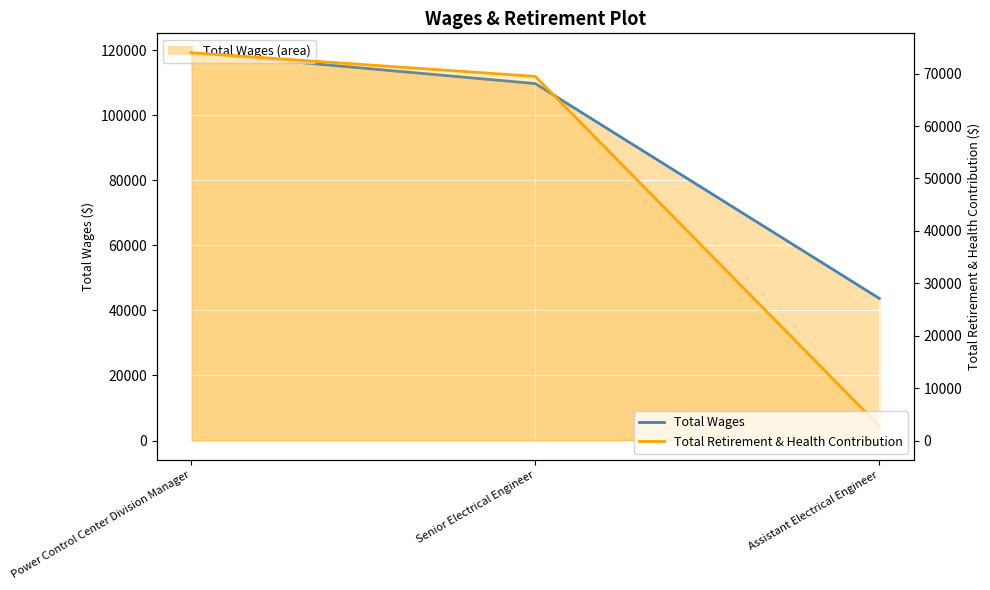

What is the value of the Total Retirement & Health Contribution point at the 3rd from the left?

2748